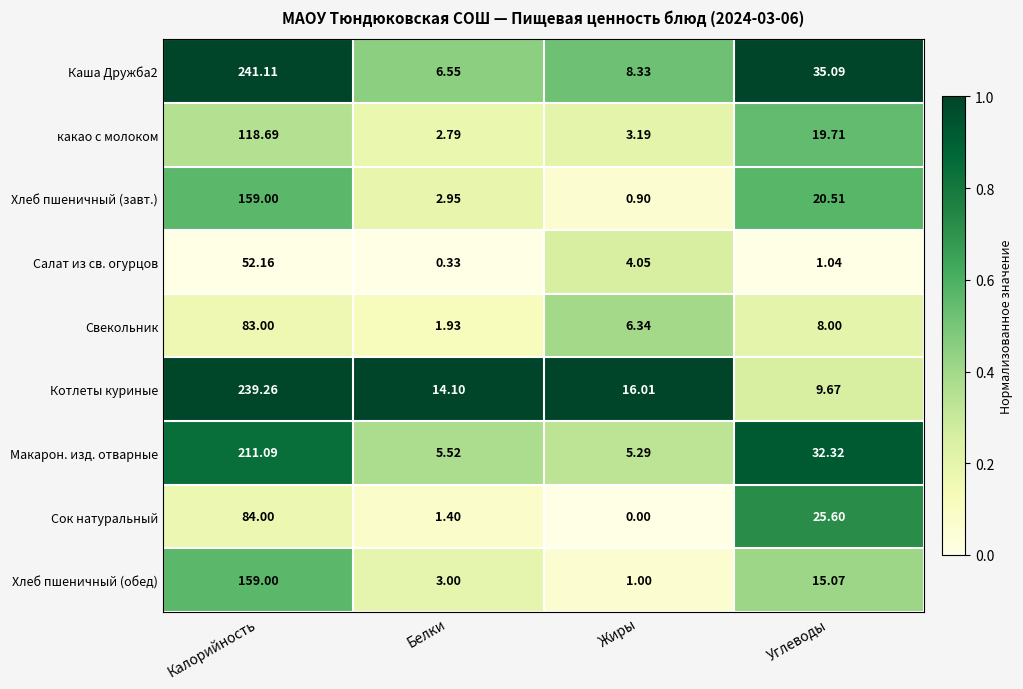

Rank the series at Углеводы from lowest to highest value.

Салат из св. огурцов, Свекольник, Котлеты куриные, Хлеб пшеничный (обед), какао с молоком, Хлеб пшеничный (завт.), Сок натуральный, Макарон. изд. отварные, Каша Дружба2